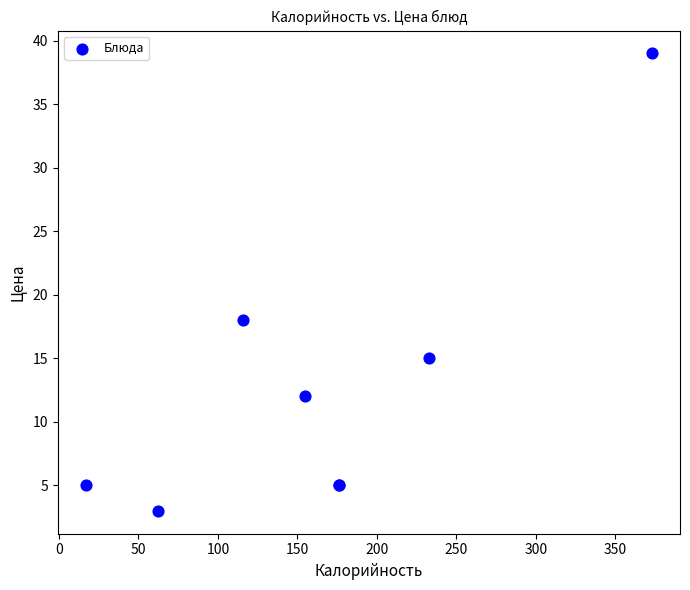

What Y value in the scatter plot is closest to 21?

18